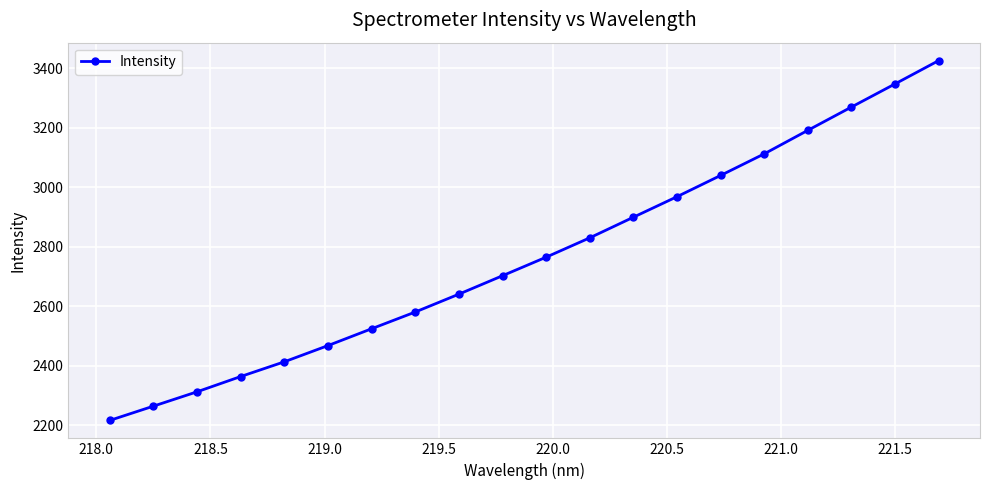

True or false: the data has more than 2 interior local peaks.

False